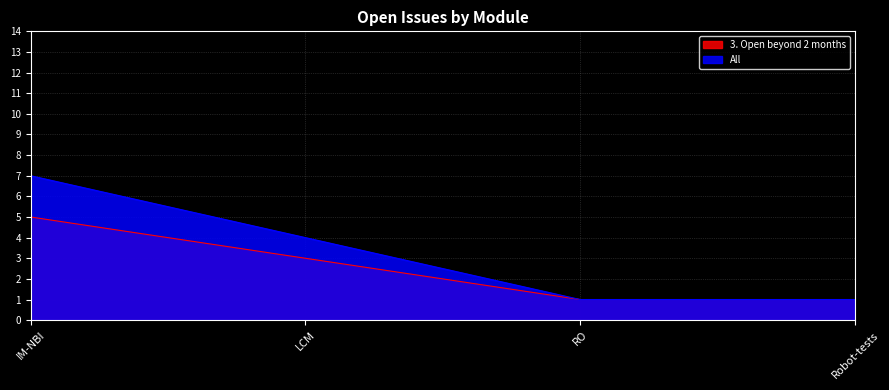

Does the chart display data point markers on the line(s)?

No